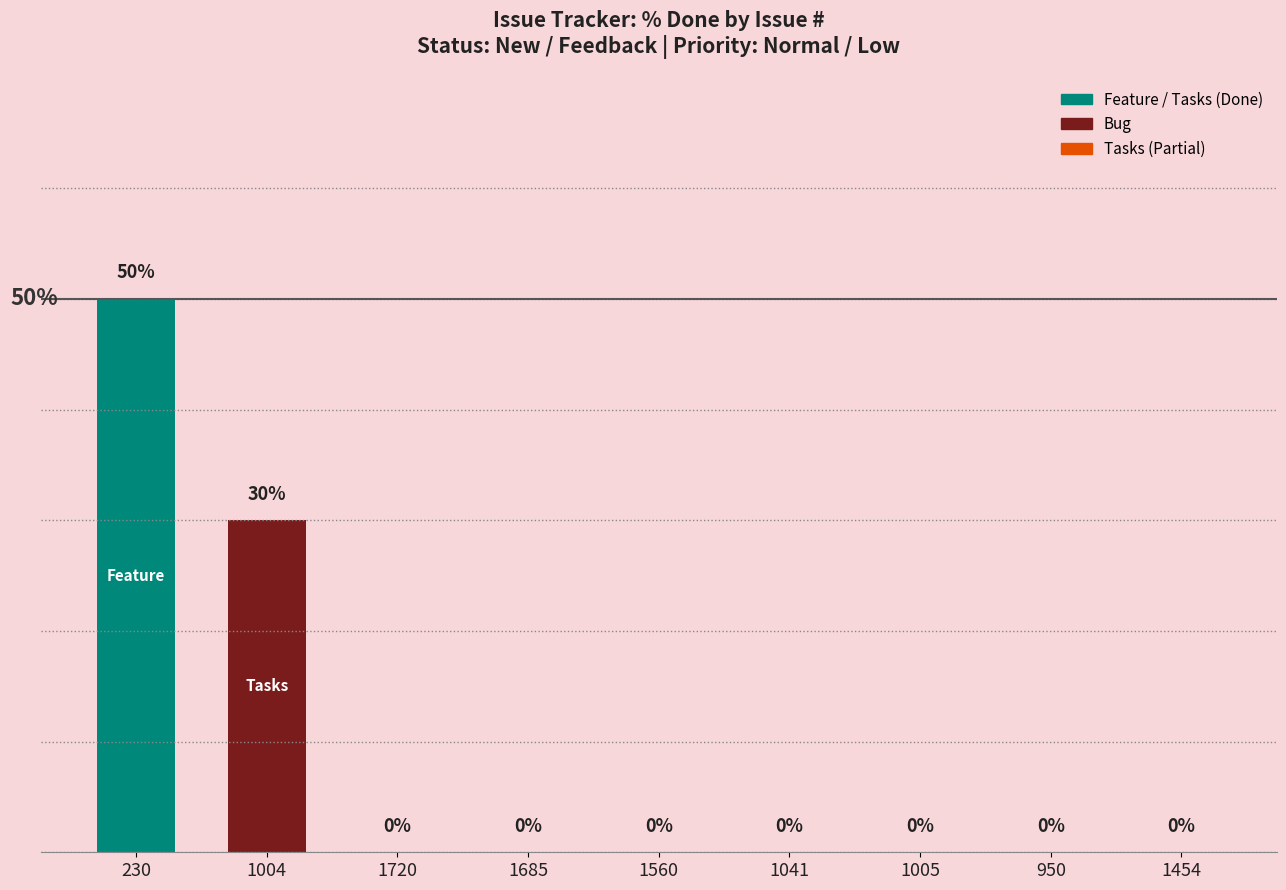

Are the bars horizontal?

No